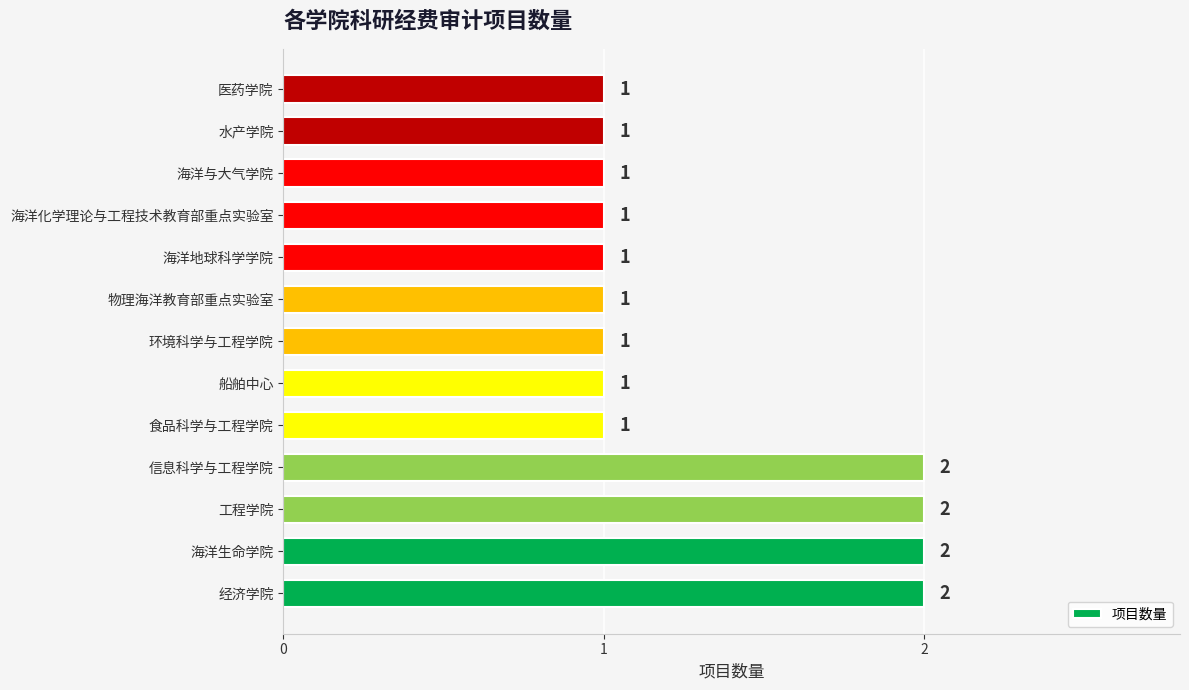

Reading bottom to top, transcribe all the data shown in this chart.

2	2	2	2	1	1	1	1	1	1	1	1	1